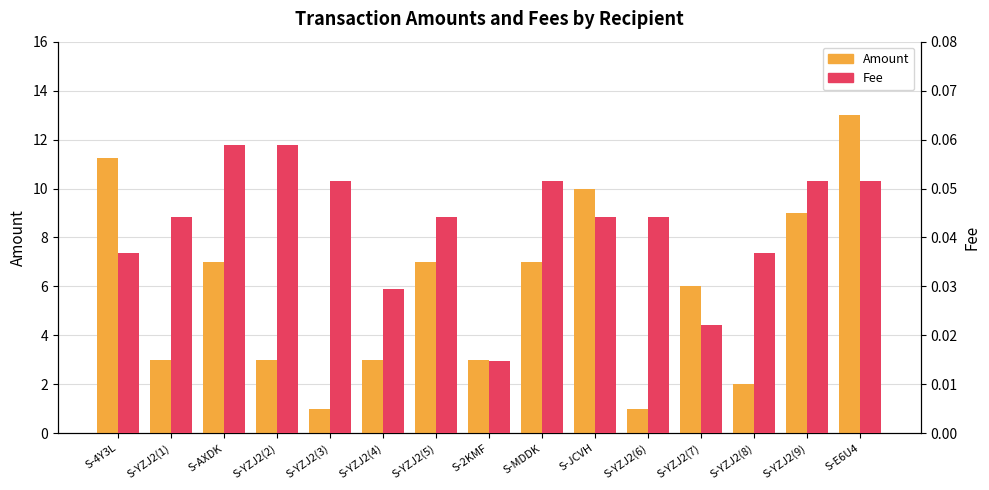

Rank the series by their average value, from highest to lowest.

Amount, Fee